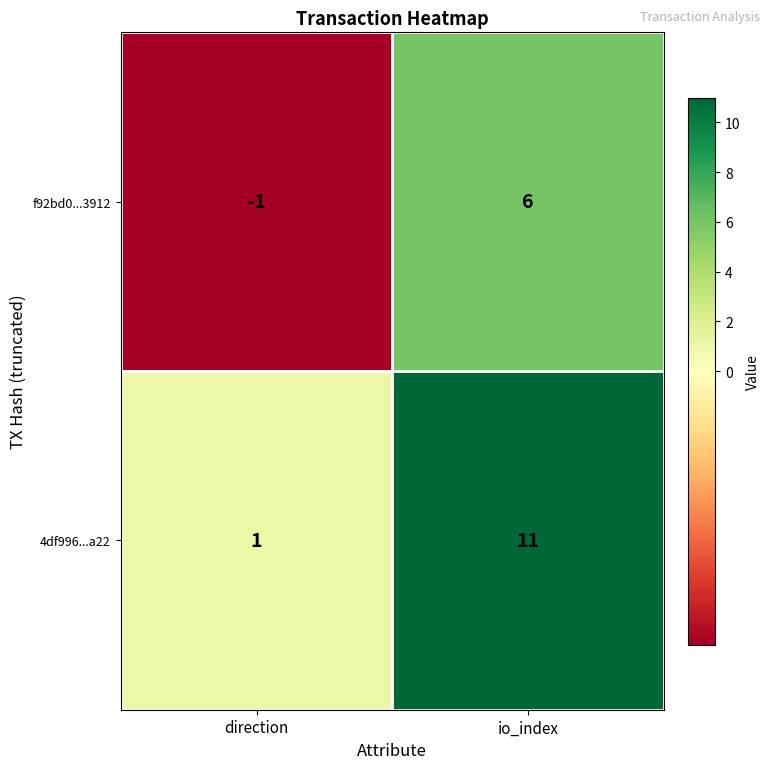

Rank the series at io_index from lowest to highest value.

f92bd0...3912, 4df996...a22